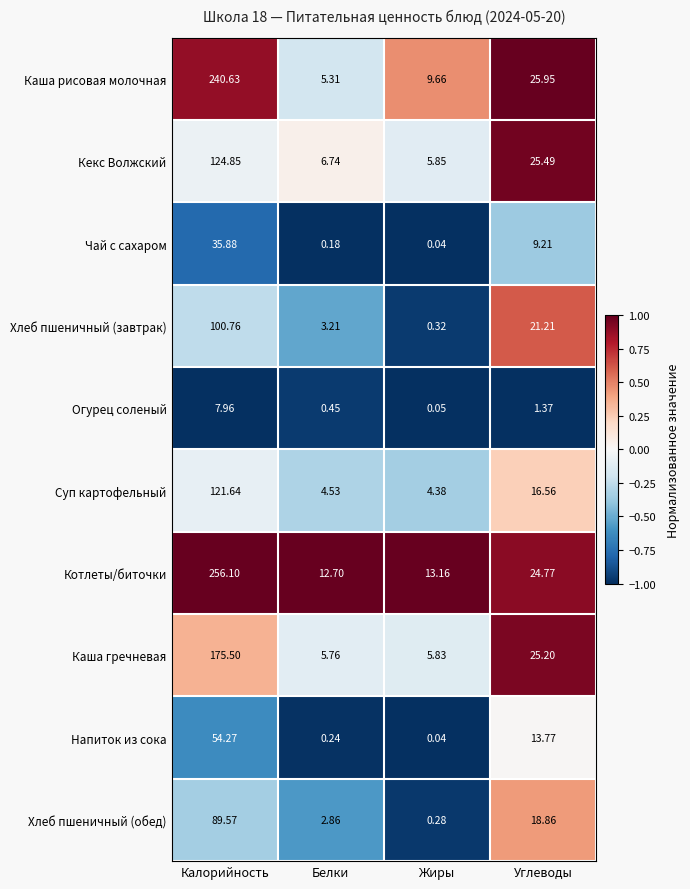

At which label is Кекс Волжский closest to 65?

Углеводы